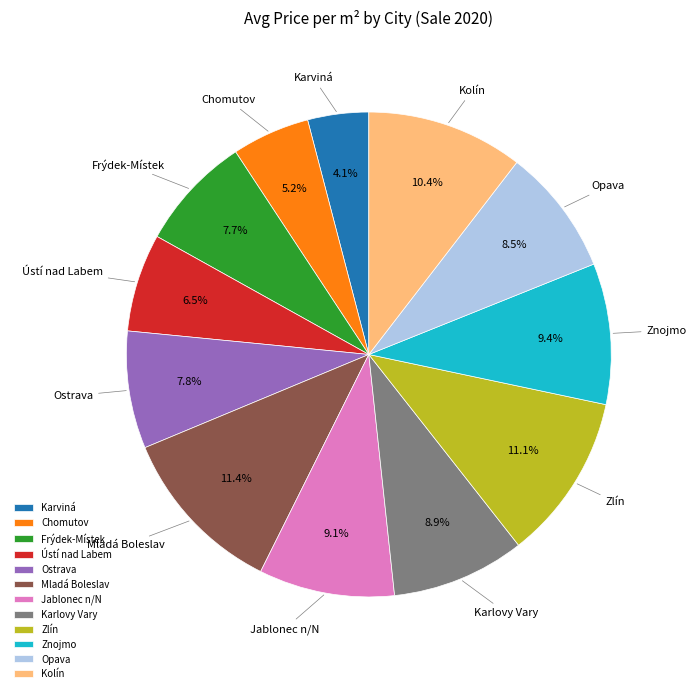

How many slices are in this pie chart?

12